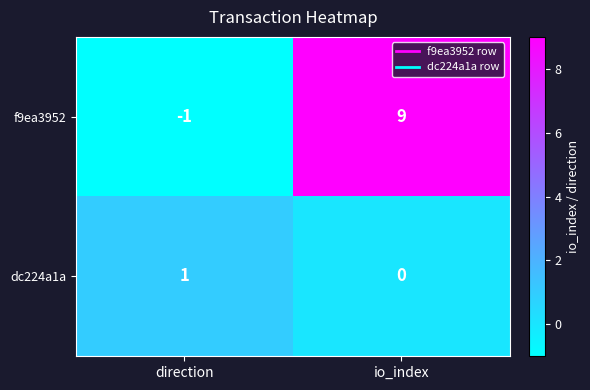

Read the f9ea3952 value at io_index, to the nearest 10.

10